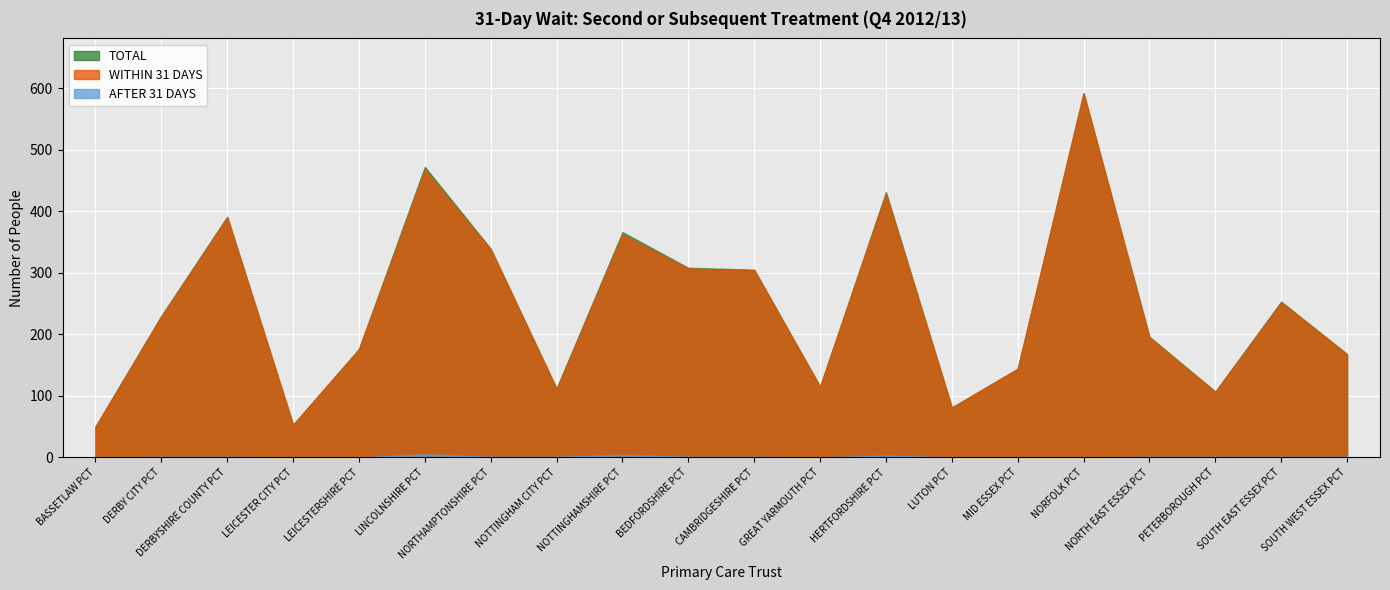

How many positive values does the AFTER 31 DAYS series have?

13